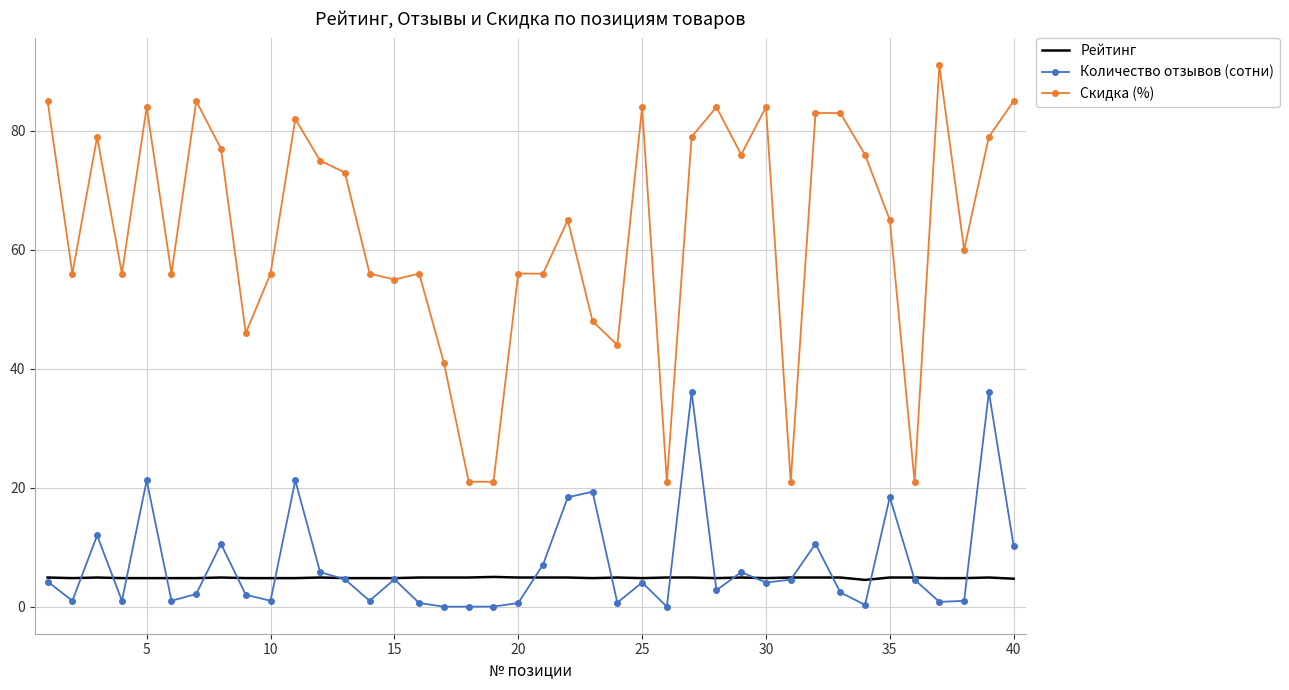

Which series has the largest total across all categories?

Скидка (%)